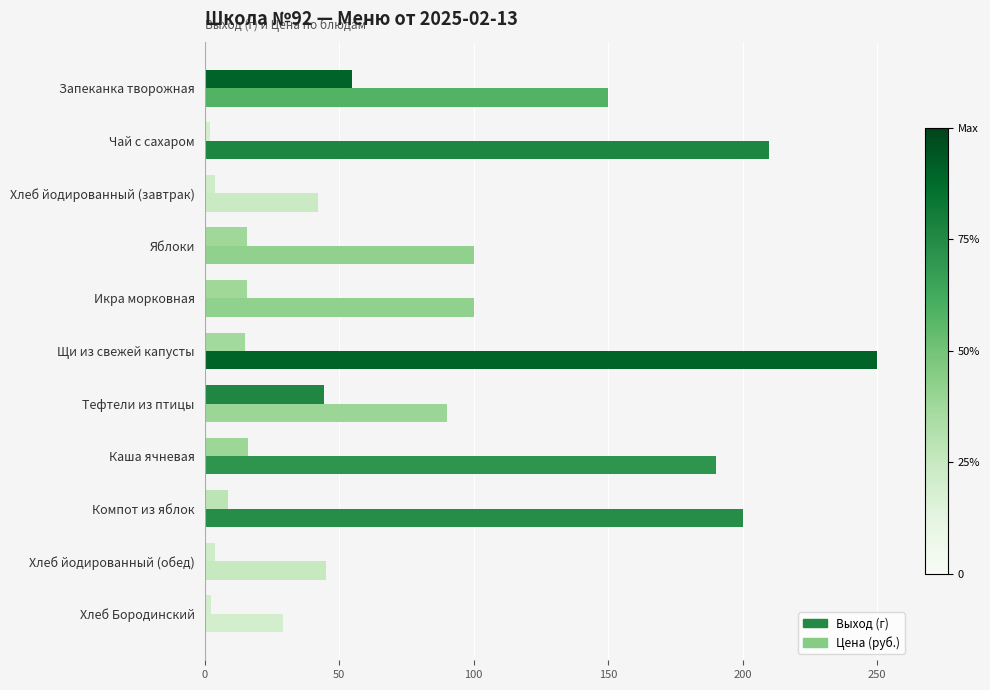

How many data points does each series have?

11